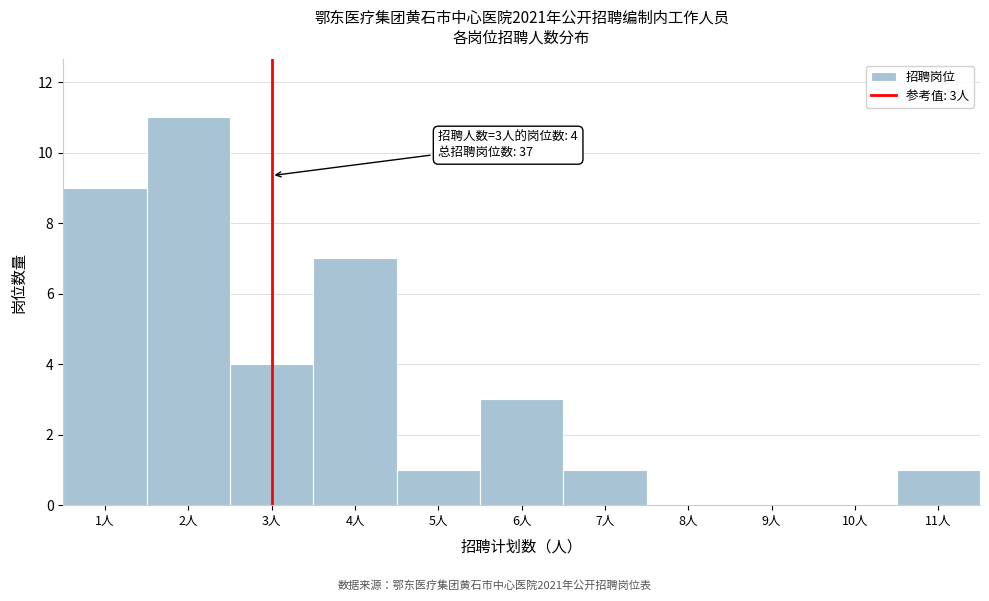

Over which range of the x-axis is the bar tallest?

1.5 to 2.5